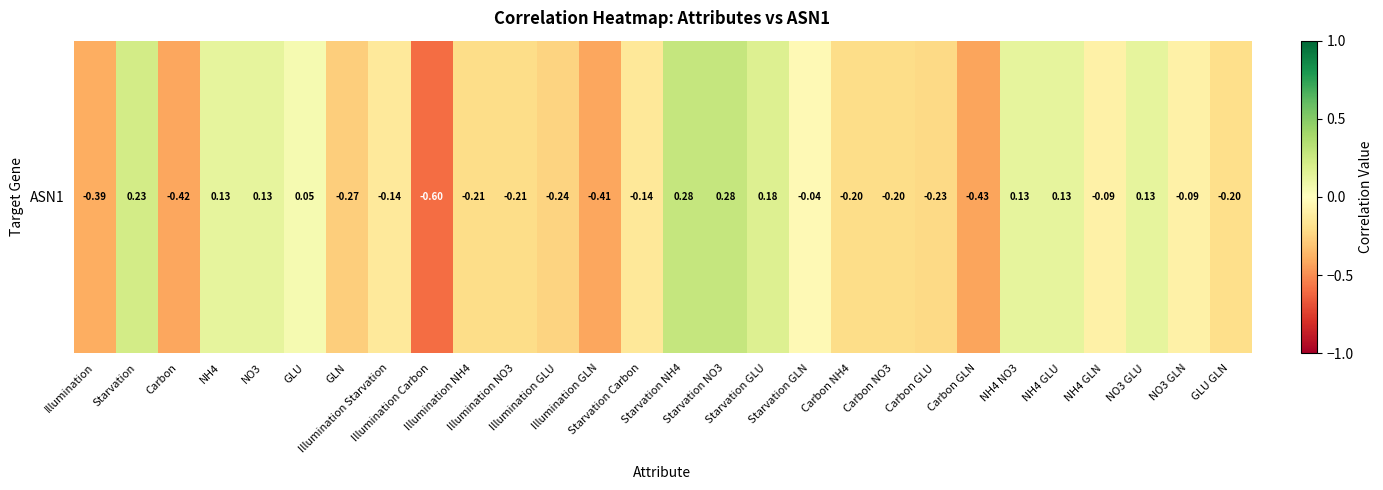

List the labels in order of value, largest first.

Starvation NH4, Starvation NO3, Starvation, Starvation GLU, NH4 GLU, NO3 GLU, NH4, NO3, NH4 NO3, GLU, Starvation GLN, NH4 GLN, NO3 GLN, Illumination Starvation, Starvation Carbon, GLU GLN, Carbon NH4, Carbon NO3, Illumination NH4, Illumination NO3, Carbon GLU, Illumination GLU, GLN, Illumination, Illumination GLN, Carbon, Carbon GLN, Illumination Carbon